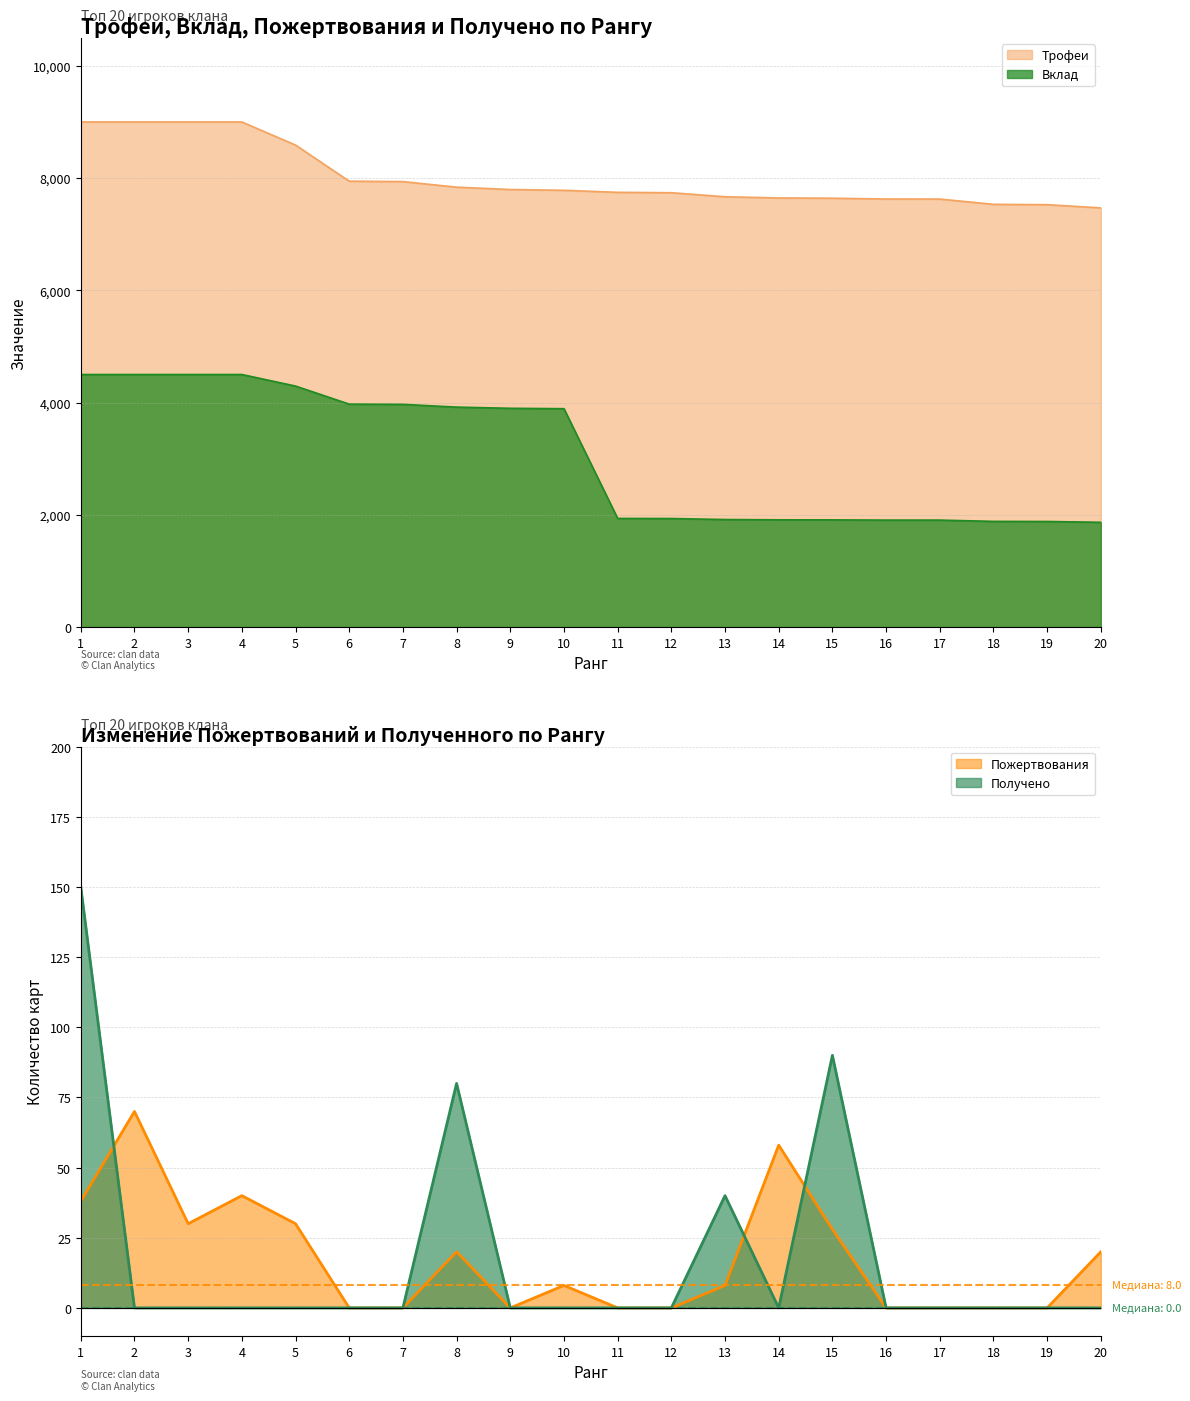

Rank the categories by Пожертвования value from highest to lowest.

2, 14, 4, 1, 3, 5, 15, 8, 20, 10, 13, 6, 7, 9, 11, 12, 16, 17, 18, 19